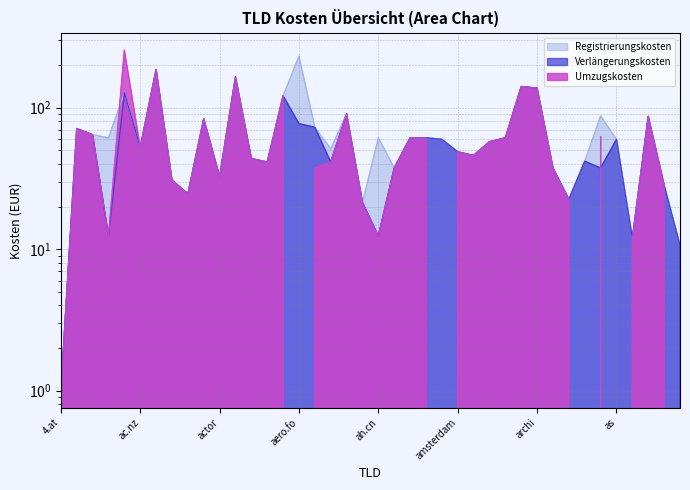

Rank the categories by Verlängerungskosten value from highest to lowest.

ac.vn, adult, ar, archi, ac.mu, aero, ag, asn.au, accountants, aero.fo, af, abogado, ac, al, alsace, aq, am, as, app, ac.nz, amsterdam, apartments, ae, art.do, ae.org, africa, airforce, army, arts.ro, actor, academy, associates, accountant, art, agency, ac.cn, ah.cn, asia, at, 4.at